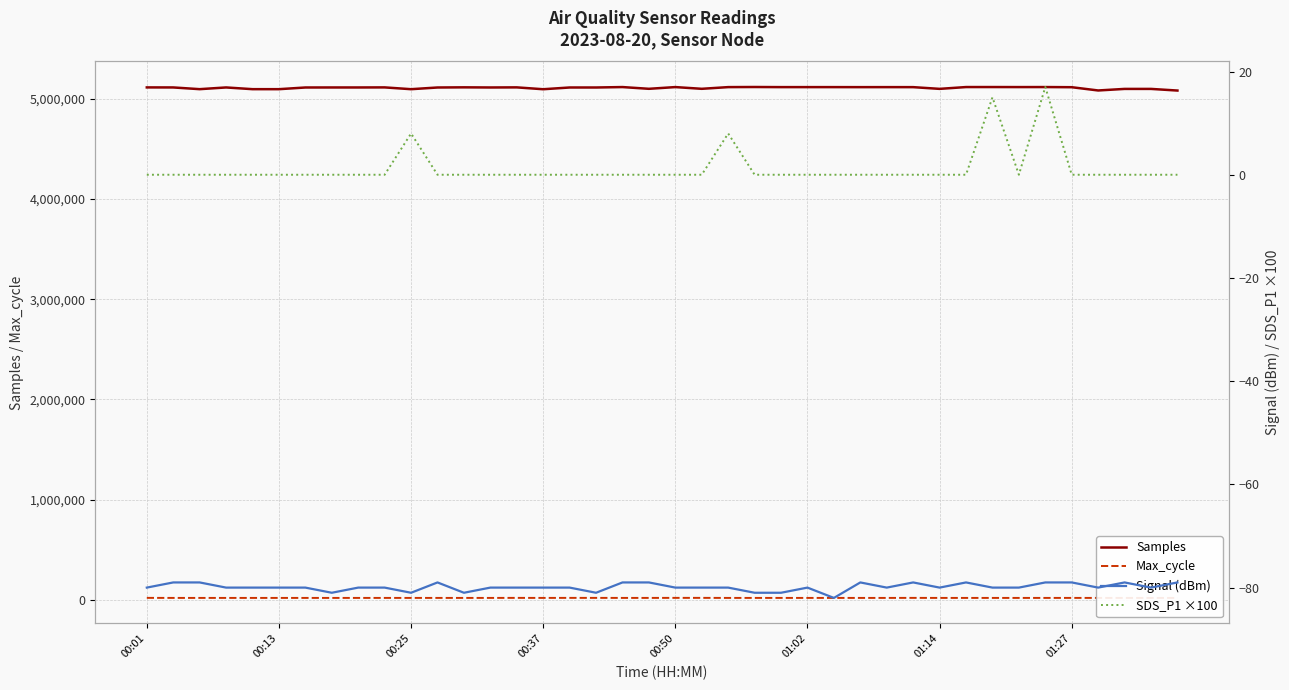

Which series has the largest range (max minus min)?

Samples